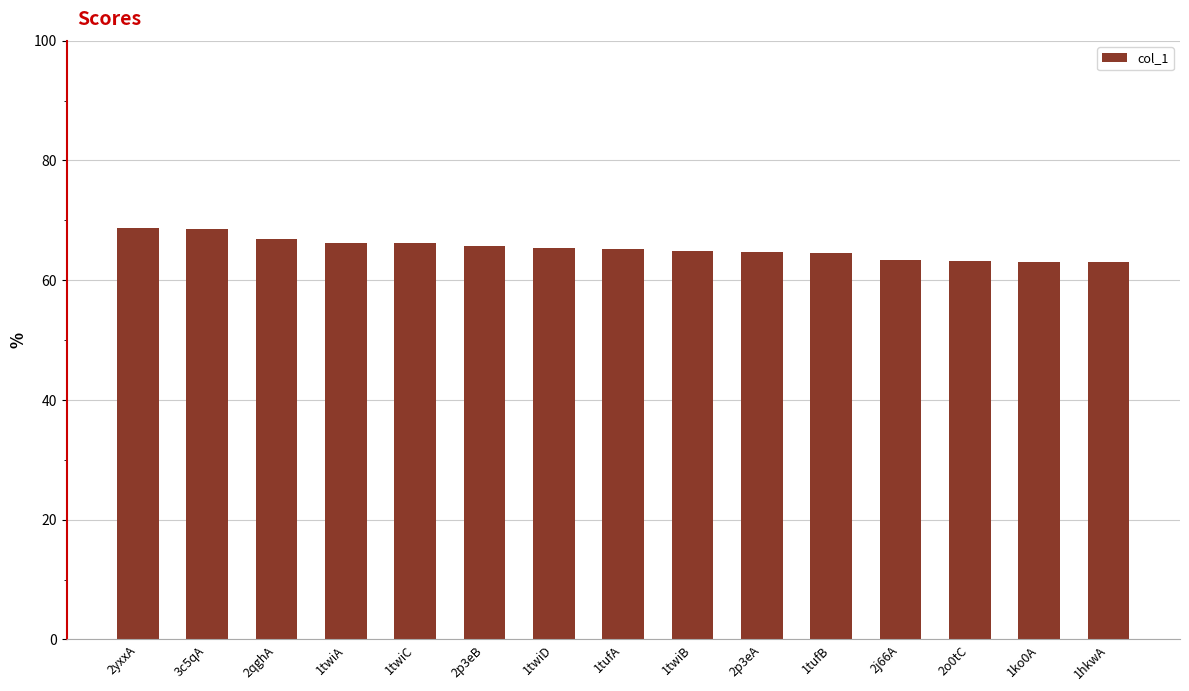

At which label does the data first exceed 65?

2yxxA